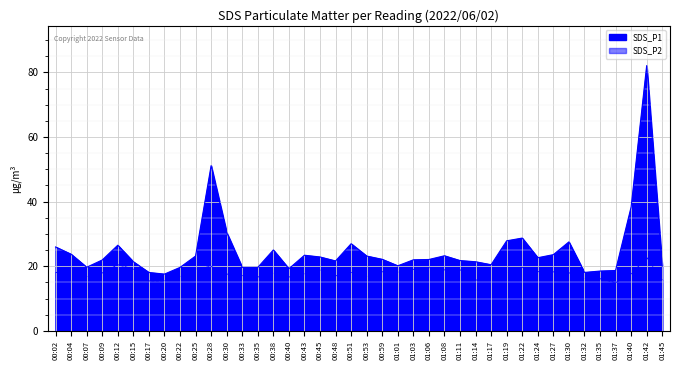

Where is the first local maximum for SDS_P2?

00:04